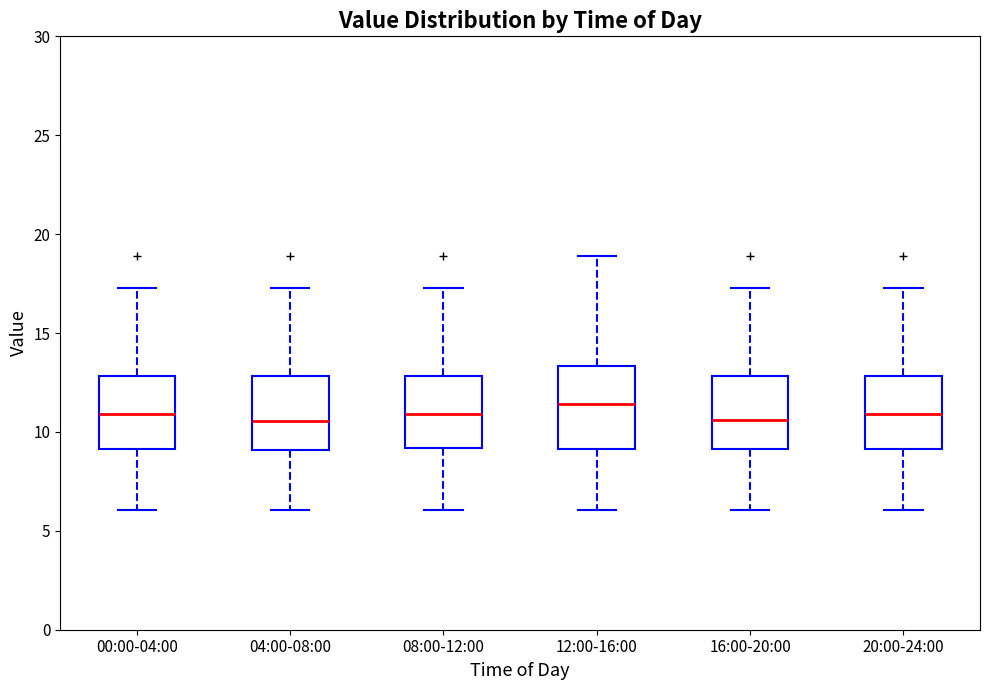

Reading left to right, read every box against the y-axis: the position of its median line, the range the box covers, and the ends of its whiskers. The values are not printed on the chart, so give them approximately, as read against the axis.

00:00-04:00: median 11.0, box 9.0 to 13.0, whiskers 6.0 to 17.5
04:00-08:00: median 10.5, box 9.0 to 13.0, whiskers 6.0 to 17.5
08:00-12:00: median 11.0, box 9.0 to 13.0, whiskers 6.0 to 17.5
12:00-16:00: median 11.5, box 9.0 to 13.5, whiskers 6.0 to 19.0
16:00-20:00: median 10.5, box 9.0 to 13.0, whiskers 6.0 to 17.5
20:00-24:00: median 11.0, box 9.0 to 13.0, whiskers 6.0 to 17.5